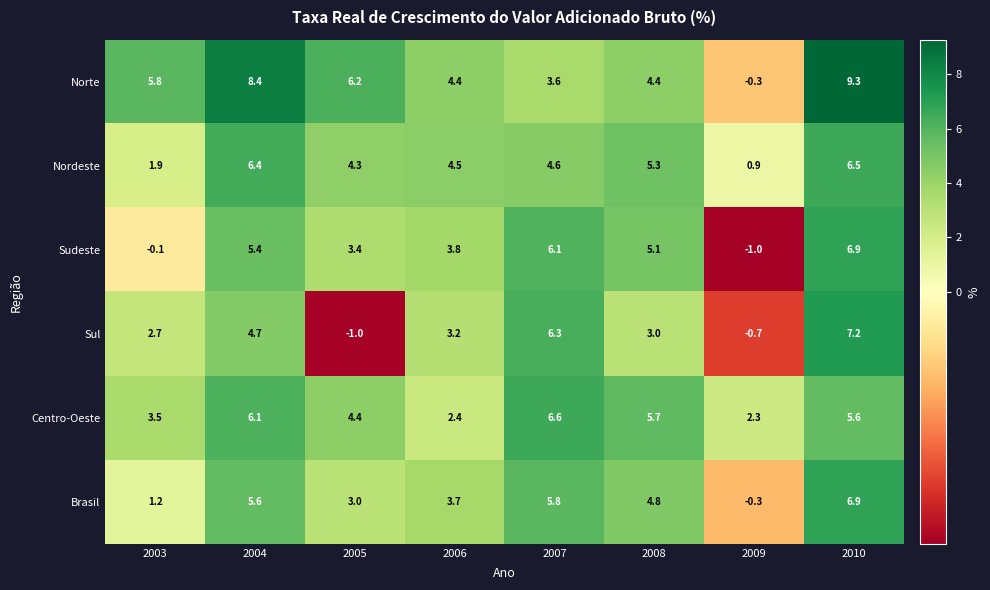

At which label does Norte first exceed 5?

2003